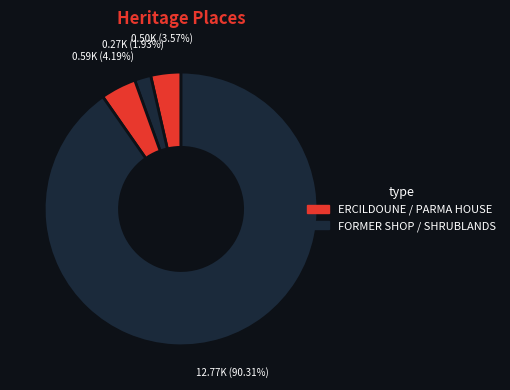

How many slices are in this pie chart?

4